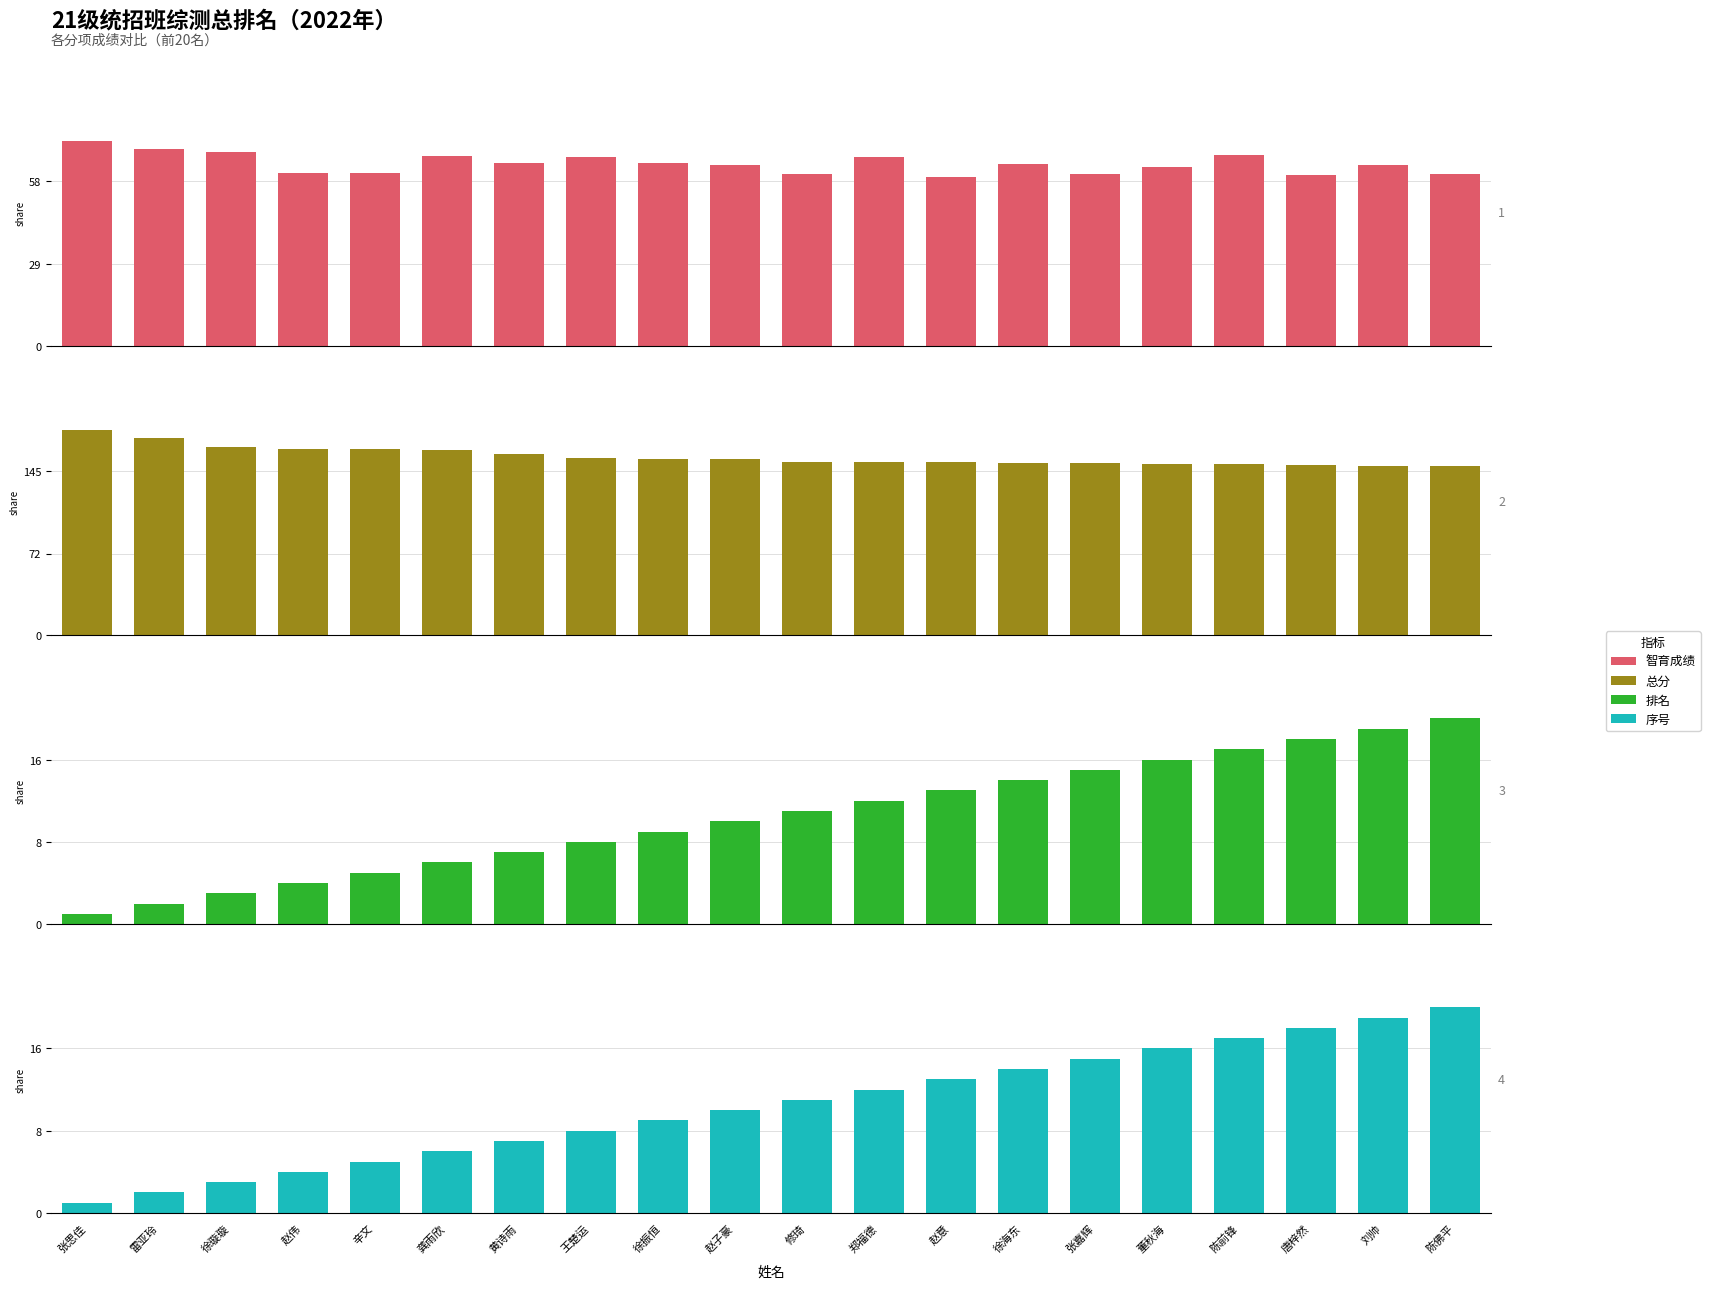

The 序号 series shows 1.7 at 赵伟. True or false?

False